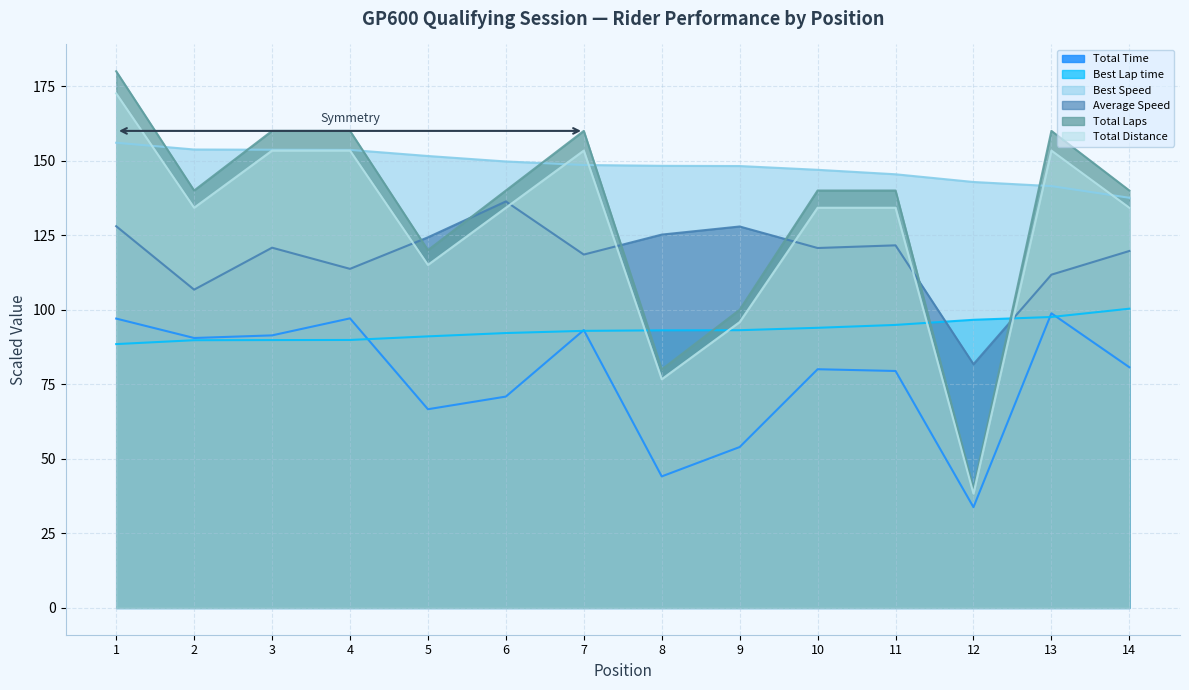

Count the number of categories in the chart.

14